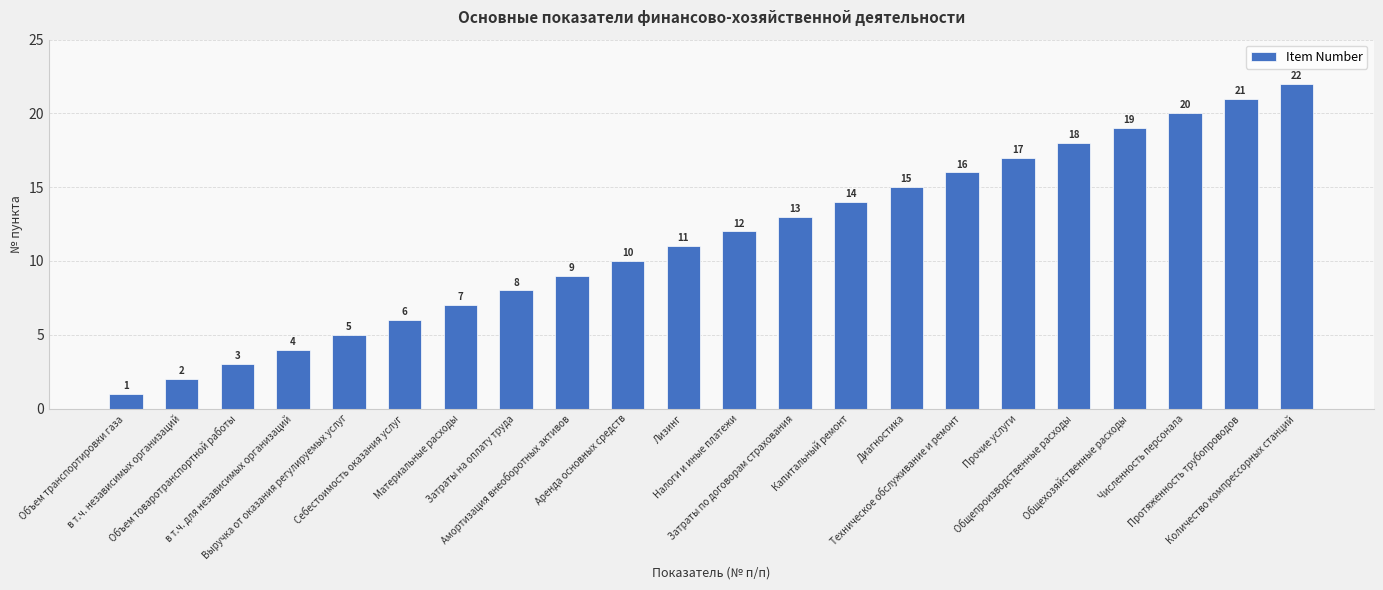

What is the value of the 21st bar from the left?

21